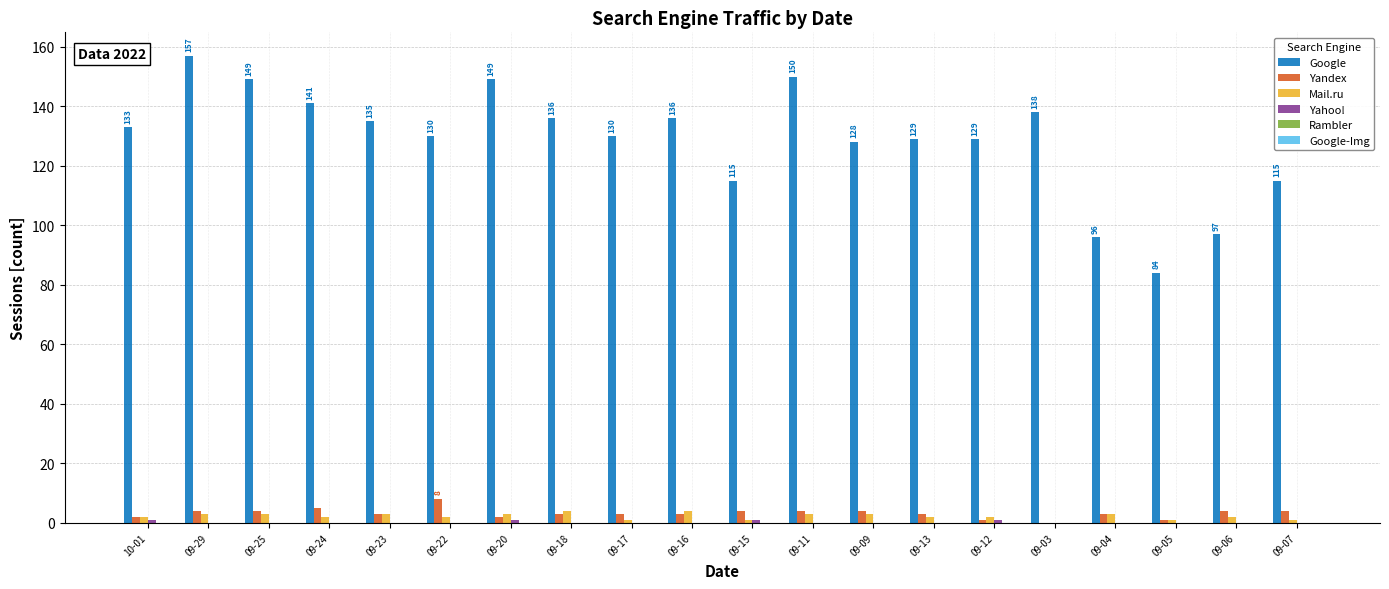

True or false: Yandex has a value of 4 at 09-11.

True